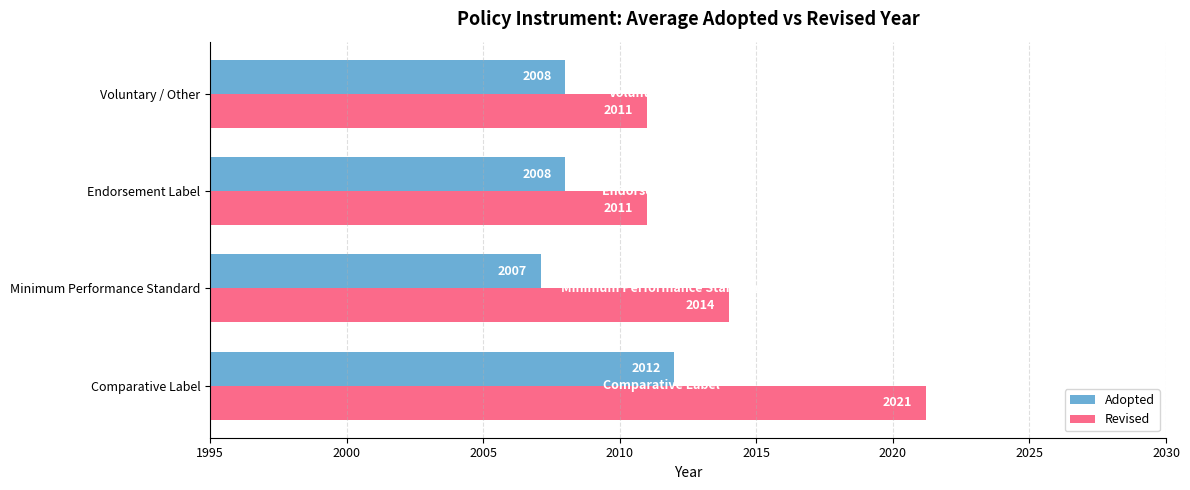

Rank the series by their maximum value, from highest to lowest.

Revised, Adopted